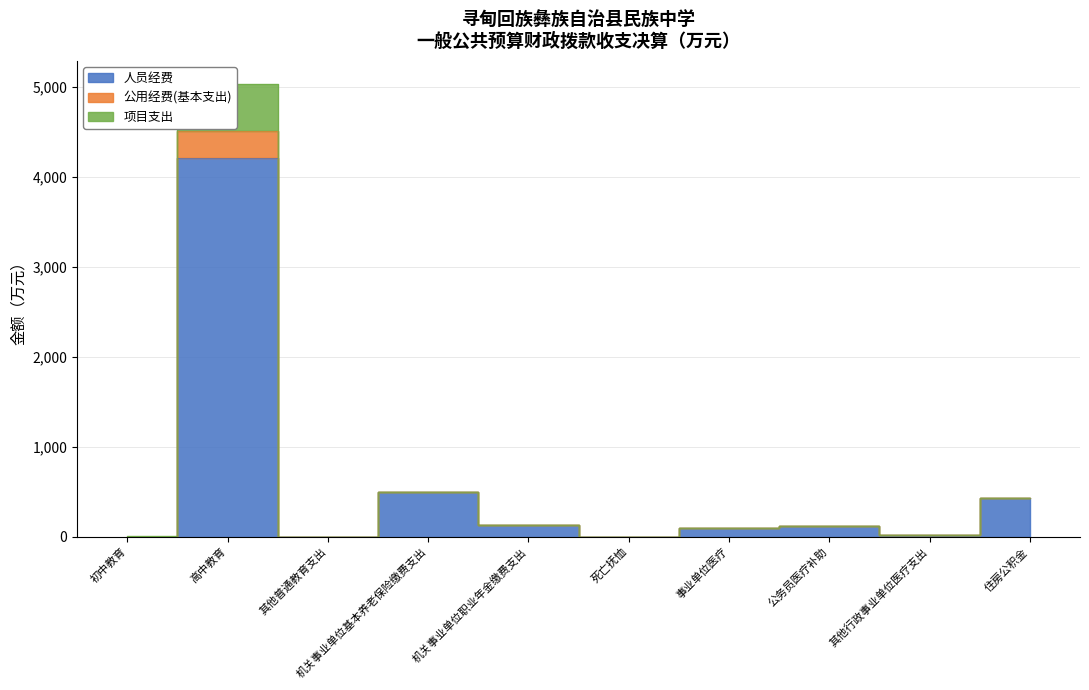

At how many categories does at least one series exceed 1519?

1